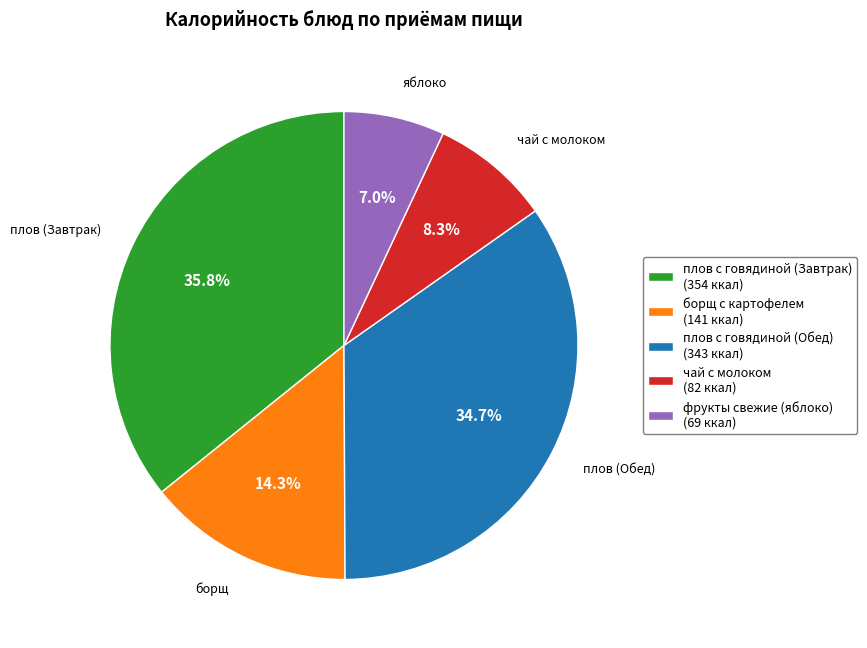

What percentage is the плов с говядиной (Обед) slice, to the nearest percent?

35%